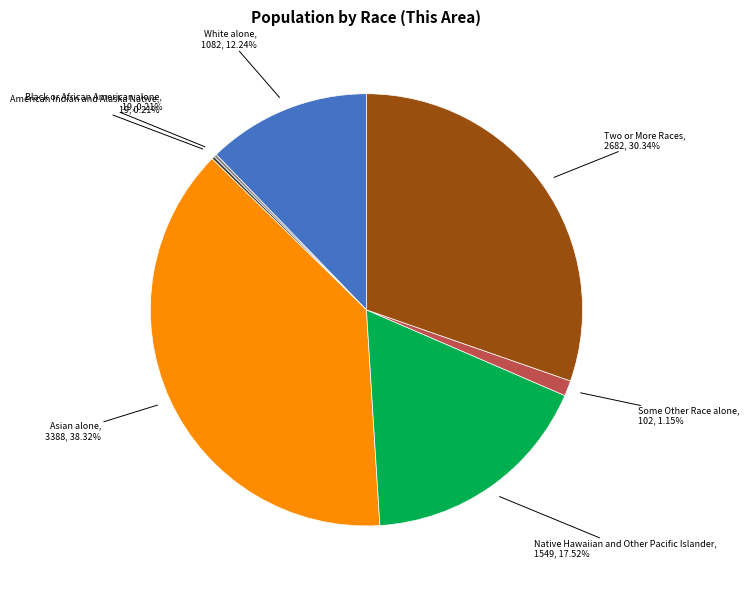

Is there any slice that represents more than half of the pie?

No